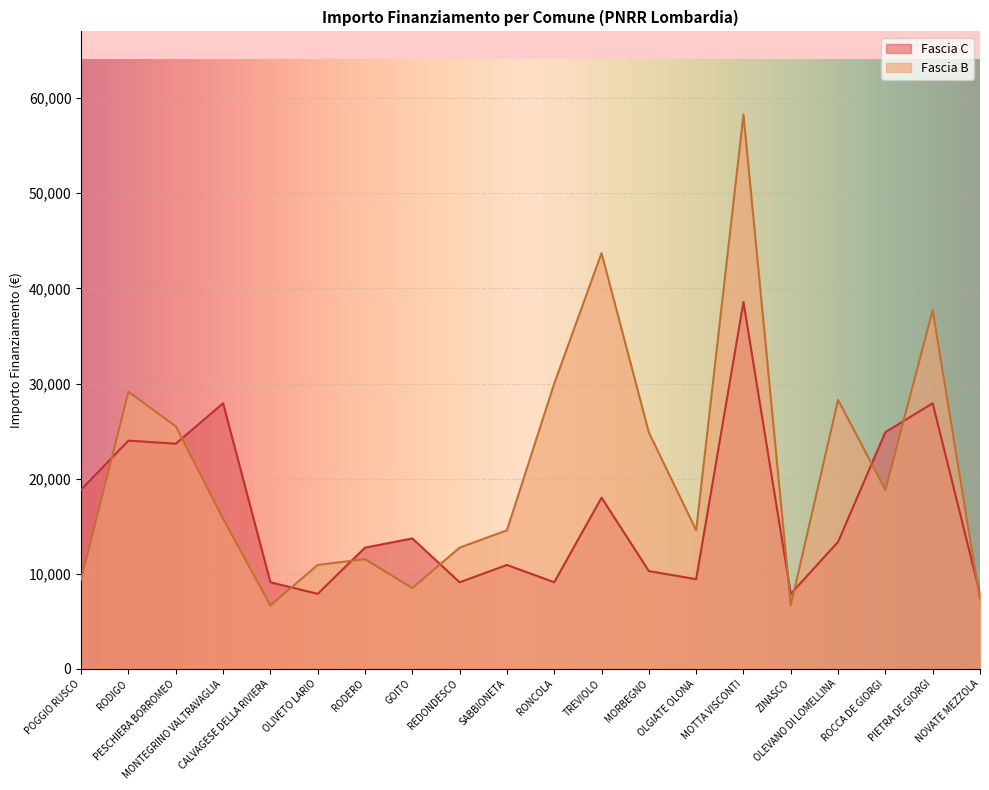

What is the label of the 16th point from the right?

CALVAGESE DELLA RIVIERA